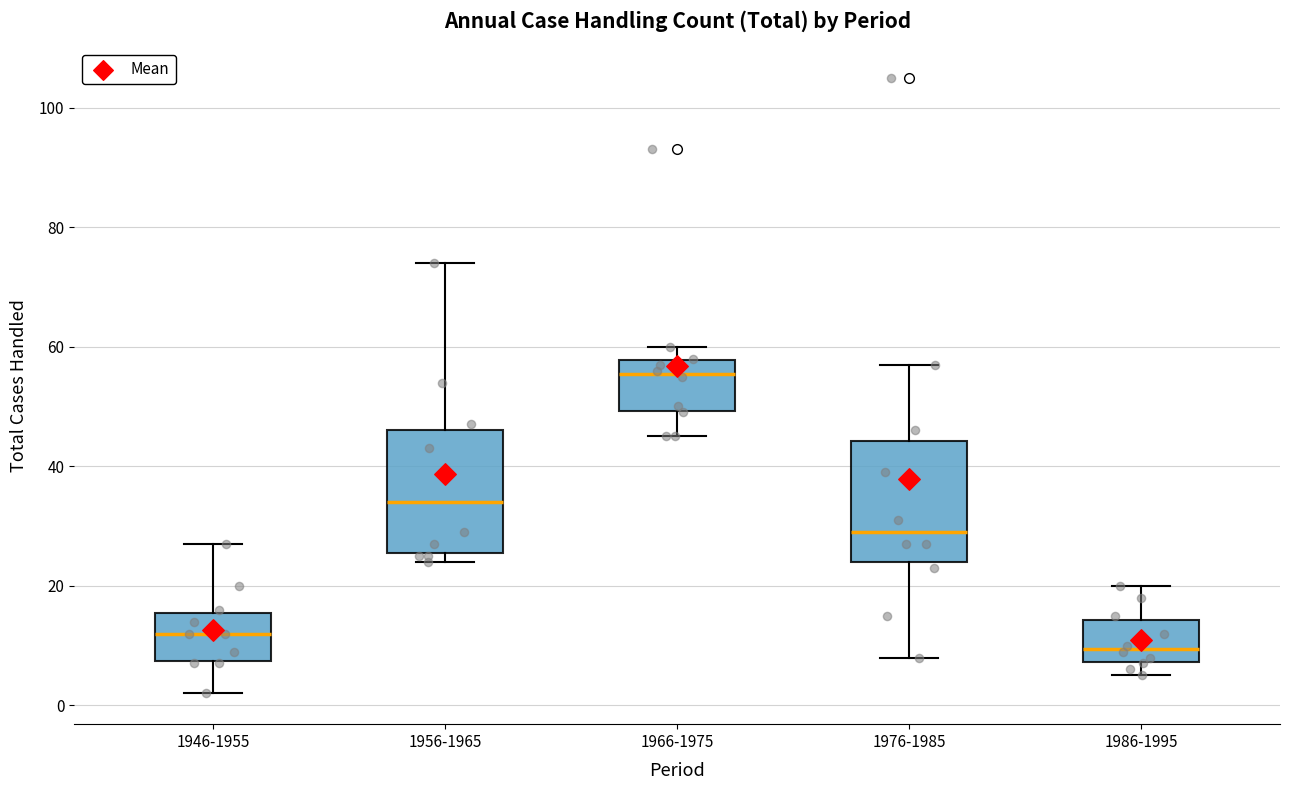

Where is the upper edge of the box for 1986-1995 on the y-axis? The values are not printed on the chart, so give them approximately, as read against the axis.

14